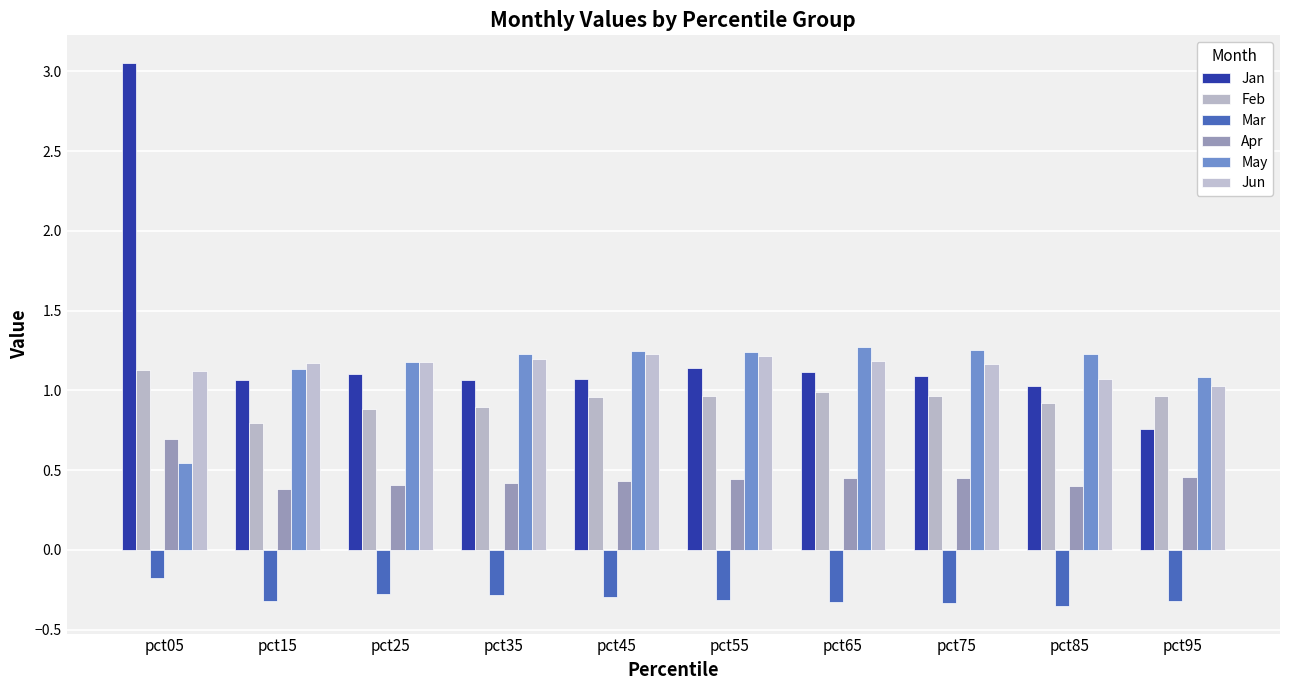

How many data points does each series have?

10